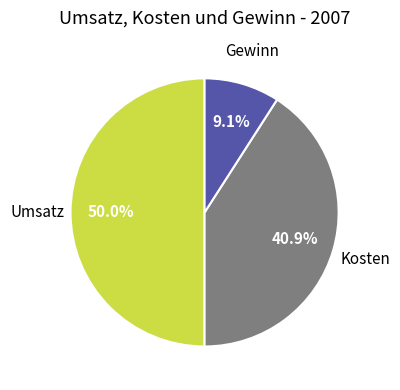

Do Umsatz and Kosten together represent more than half of the pie?

Yes